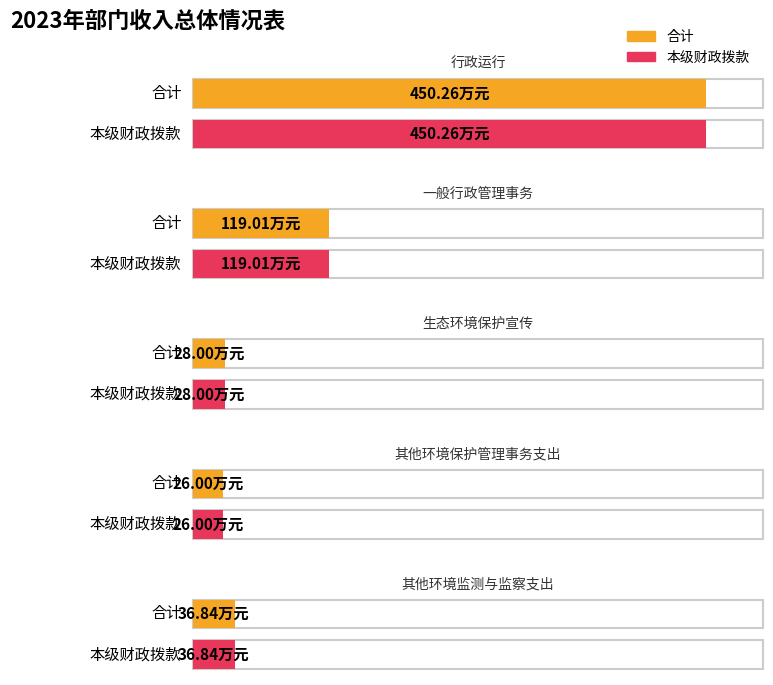

What is the minimum value for 合计?

26.0